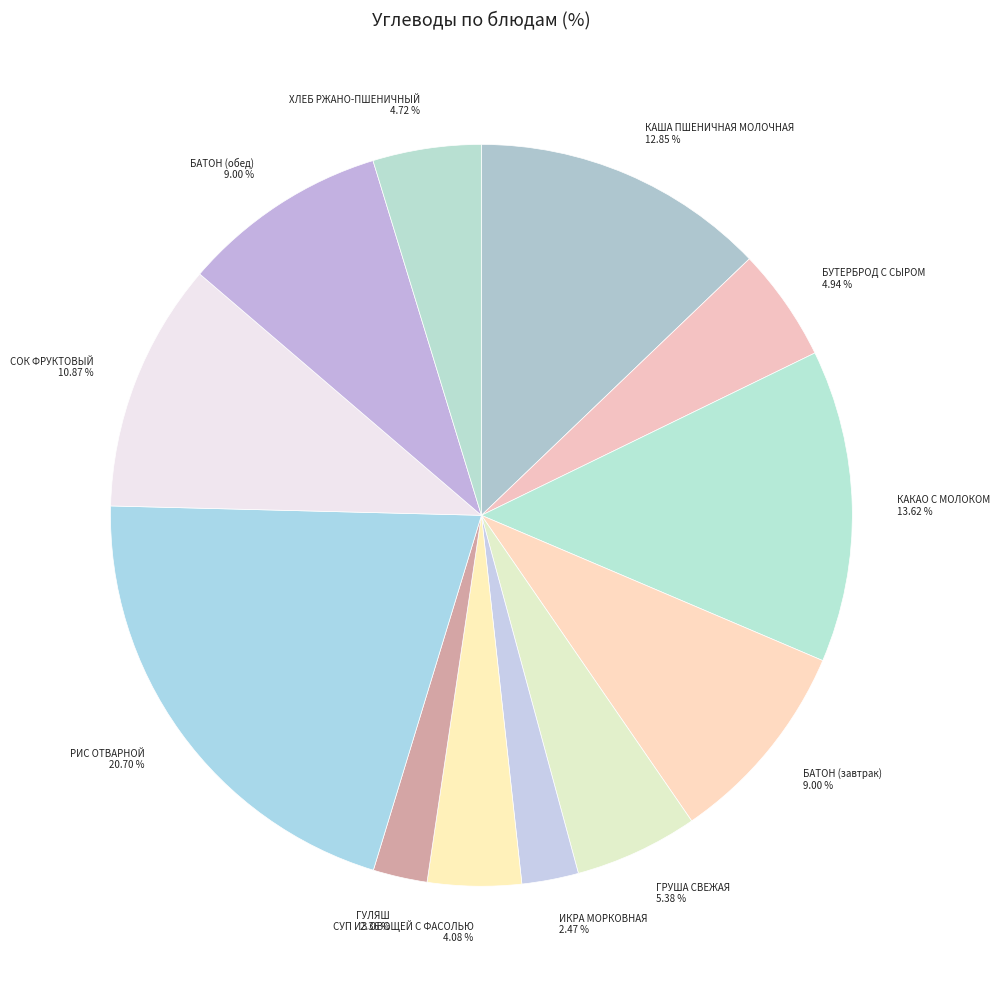

How many segments does this pie chart have?

12